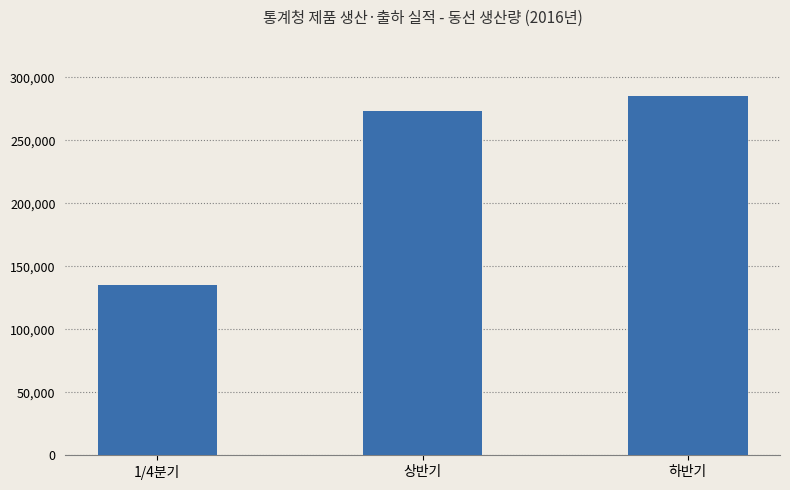

Which has a higher value, 상반기 or 하반기?

하반기